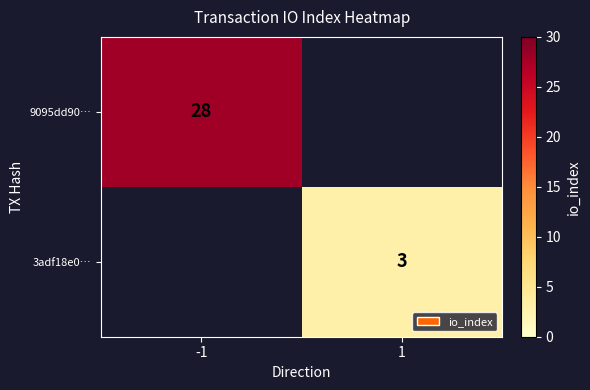

The value of 3adf18e0… at 1 is 3. True or false?

True